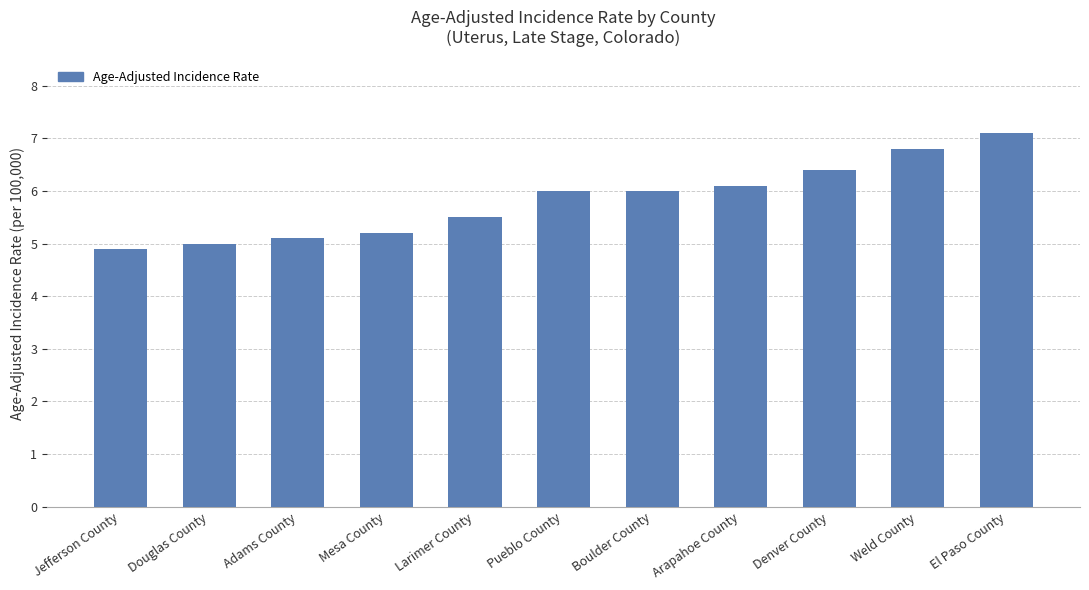

What is the difference between the values at Mesa County and Boulder County?

0.8